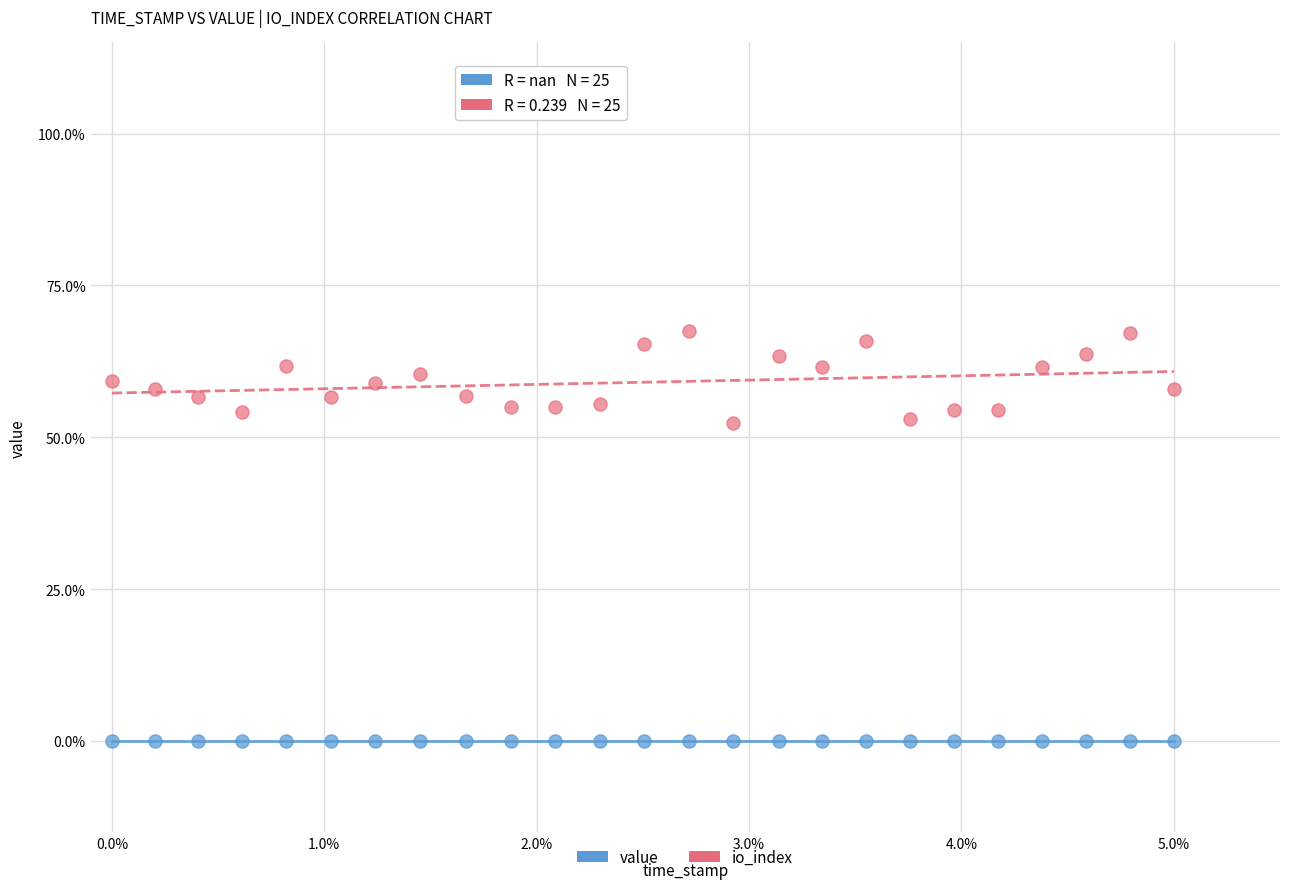

How many points are shown in the scatter plot?

50